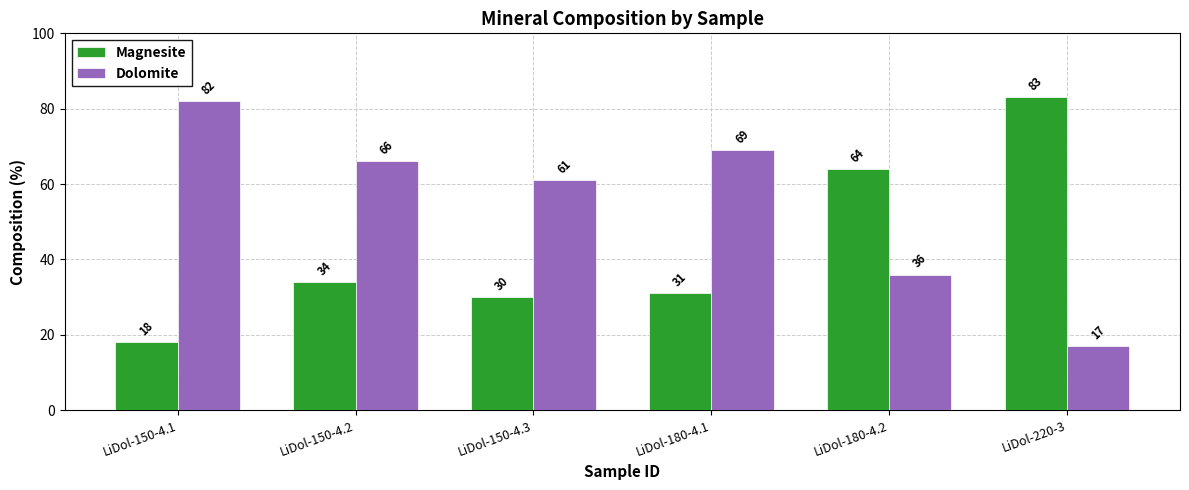

Reading right to left, list all the values displayed in this chart.

Magnesite: 83	64	31	30	34	18
Dolomite: 17	36	69	61	66	82